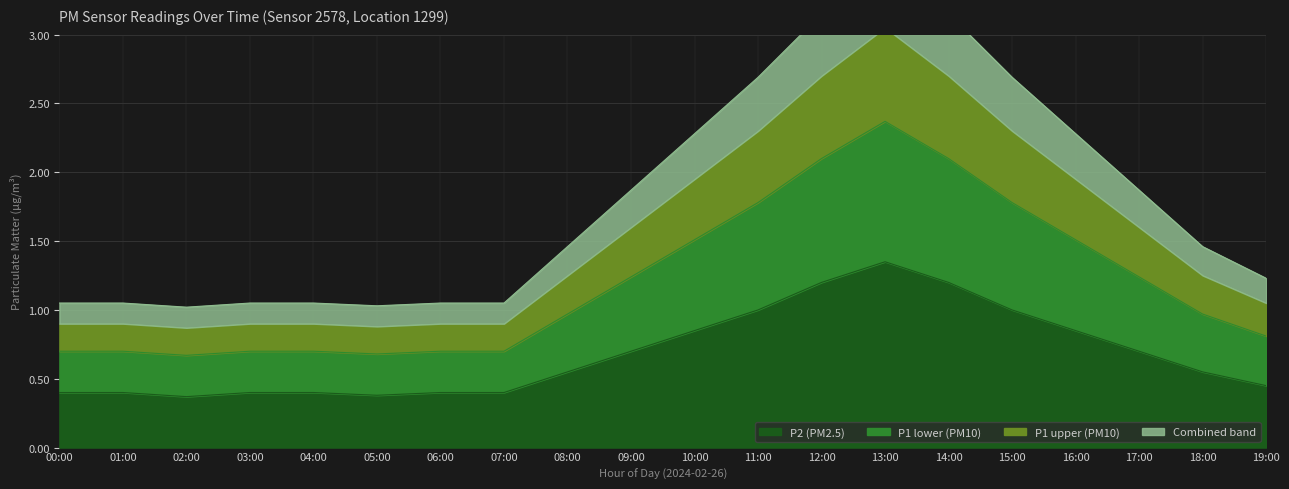

What position from the left is 08:00?

9